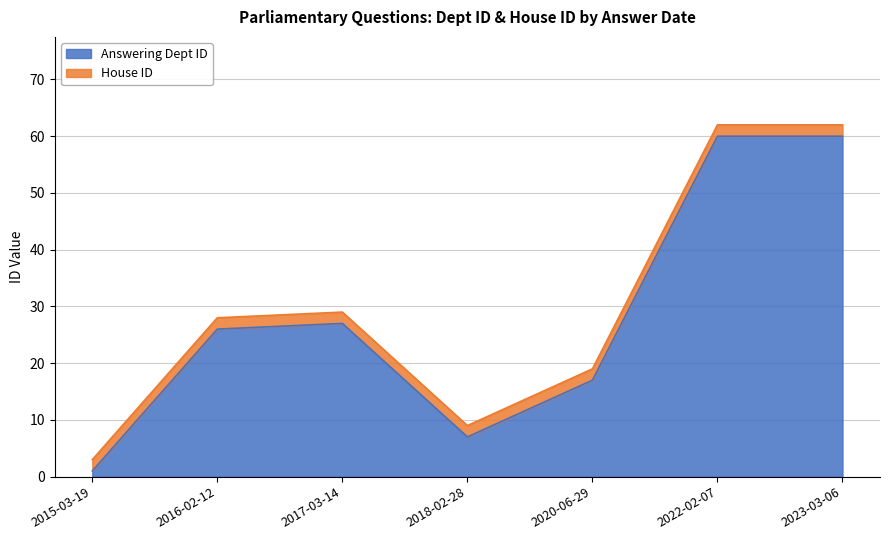

List the labels in order of value, smallest first.

2015-03-19, 2018-02-28, 2020-06-29, 2016-02-12, 2017-03-14, 2022-02-07, 2023-03-06